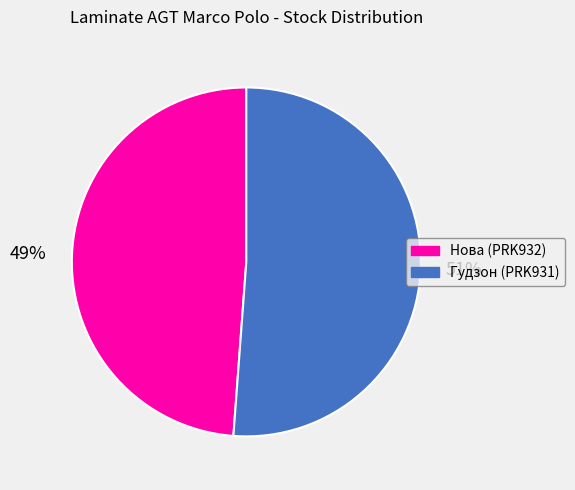

To the nearest percent, what percentage of the pie is Гудзон (PRK931)?

51%